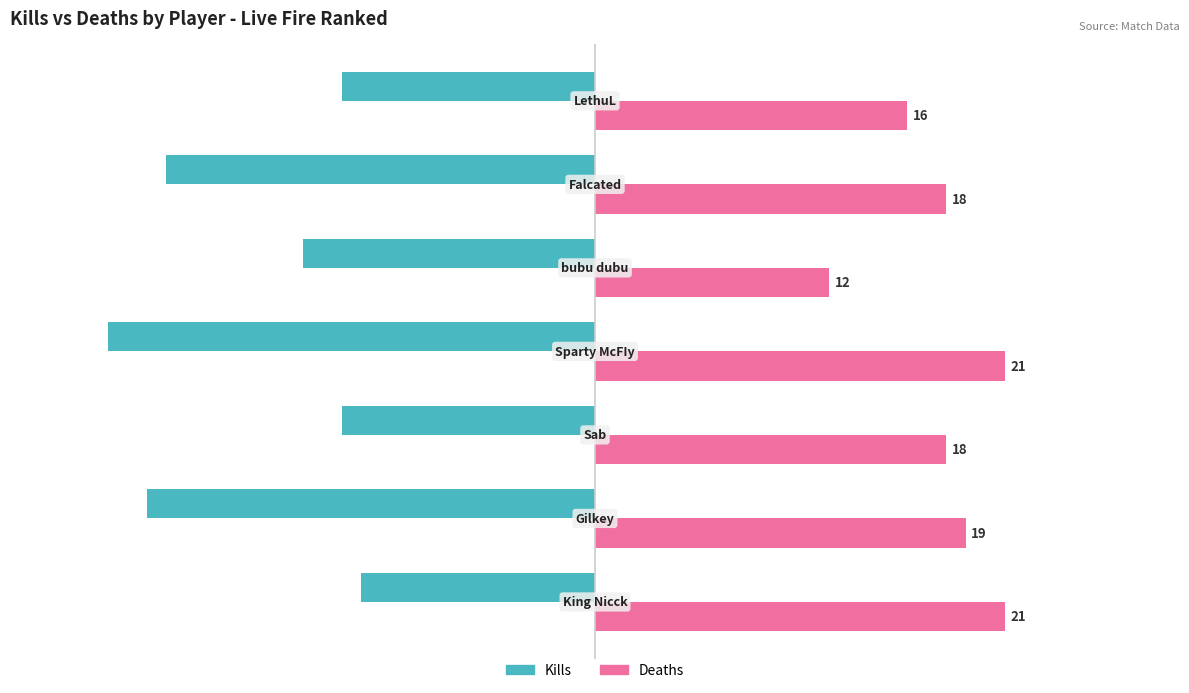

What is the minimum value for Kills?

-25